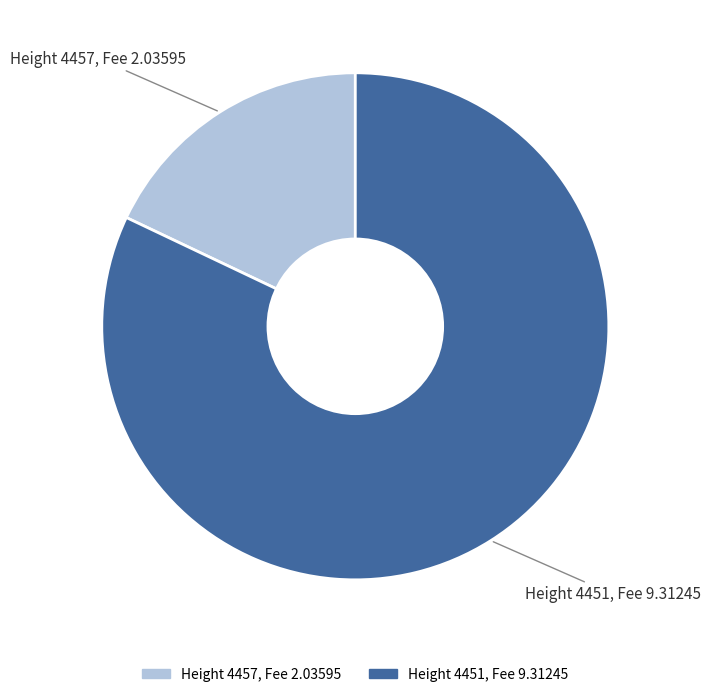

Is there any slice that represents more than half of the pie?

Yes